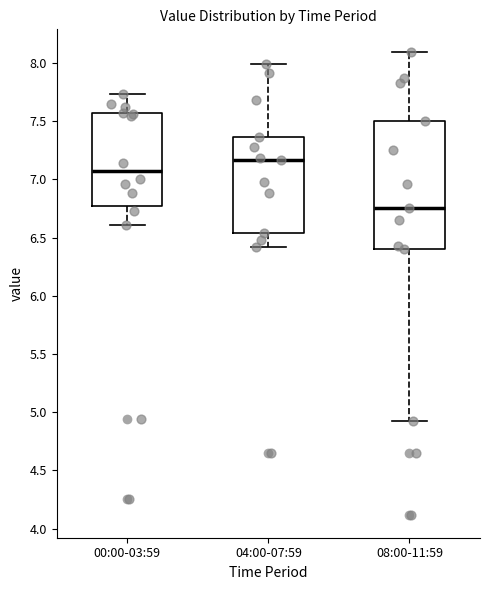

Comparing the boxes themselves (not the whiskers), which one is the tallest?

08:00-11:59